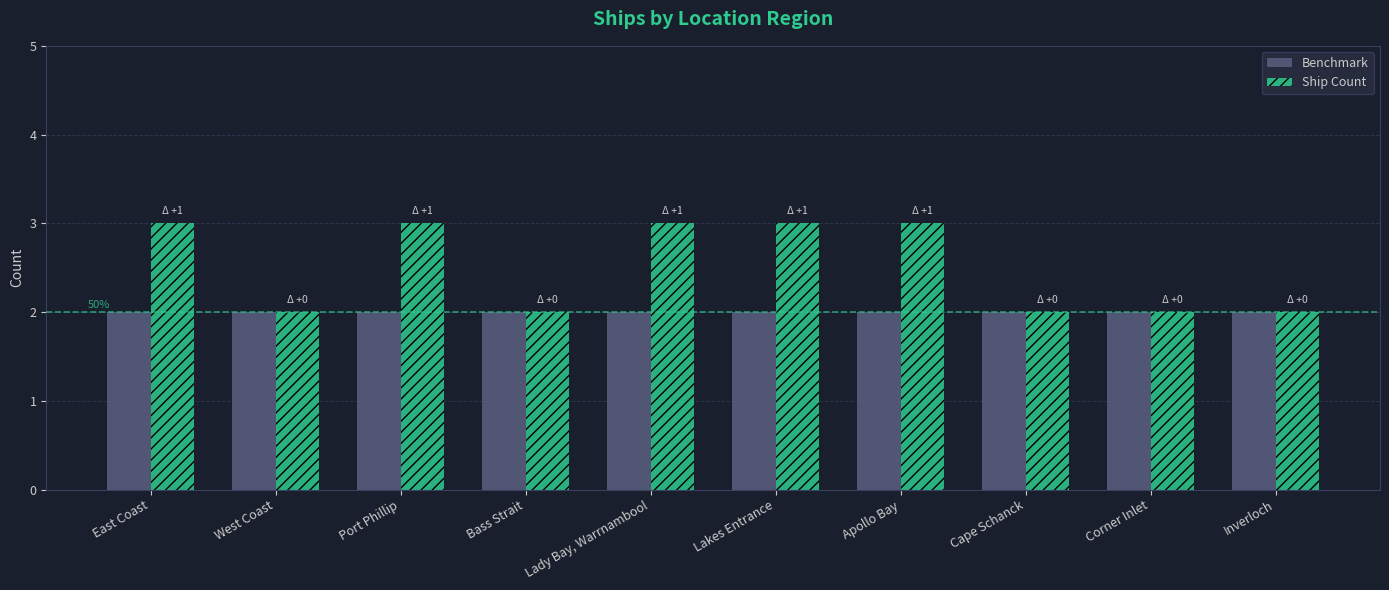

Which series has the largest range (max minus min)?

Ship Count